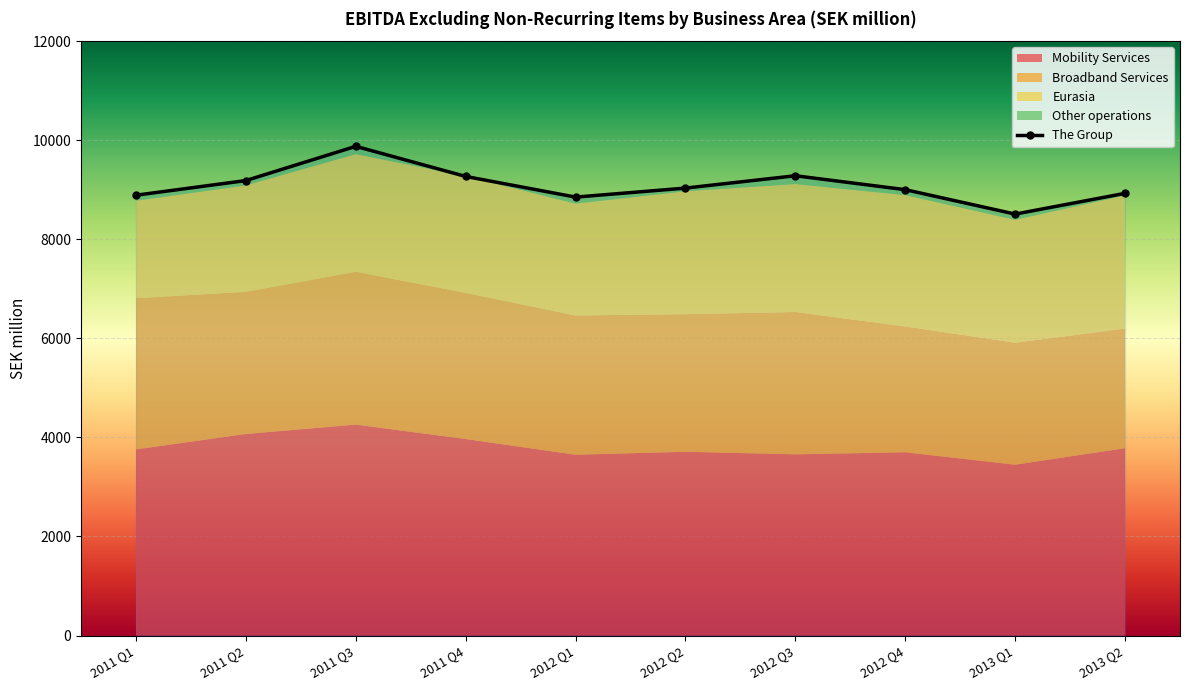

What is the sum of all values?

90830